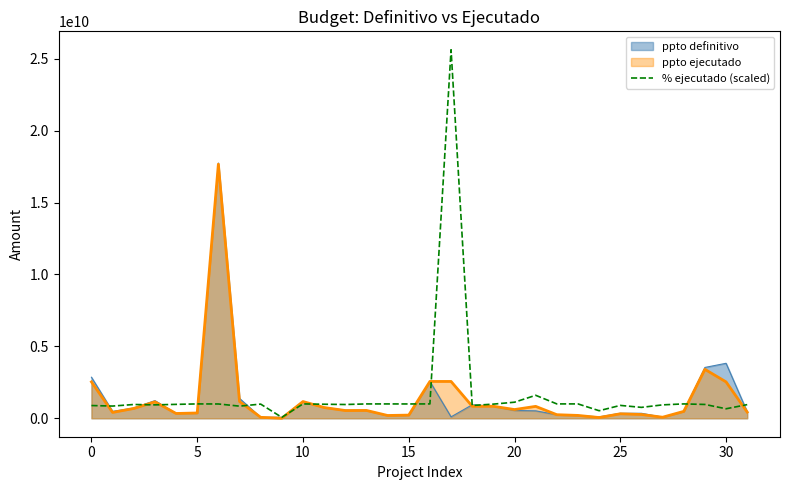

Which series has the widest spread of values?

% ejecutado (scaled)